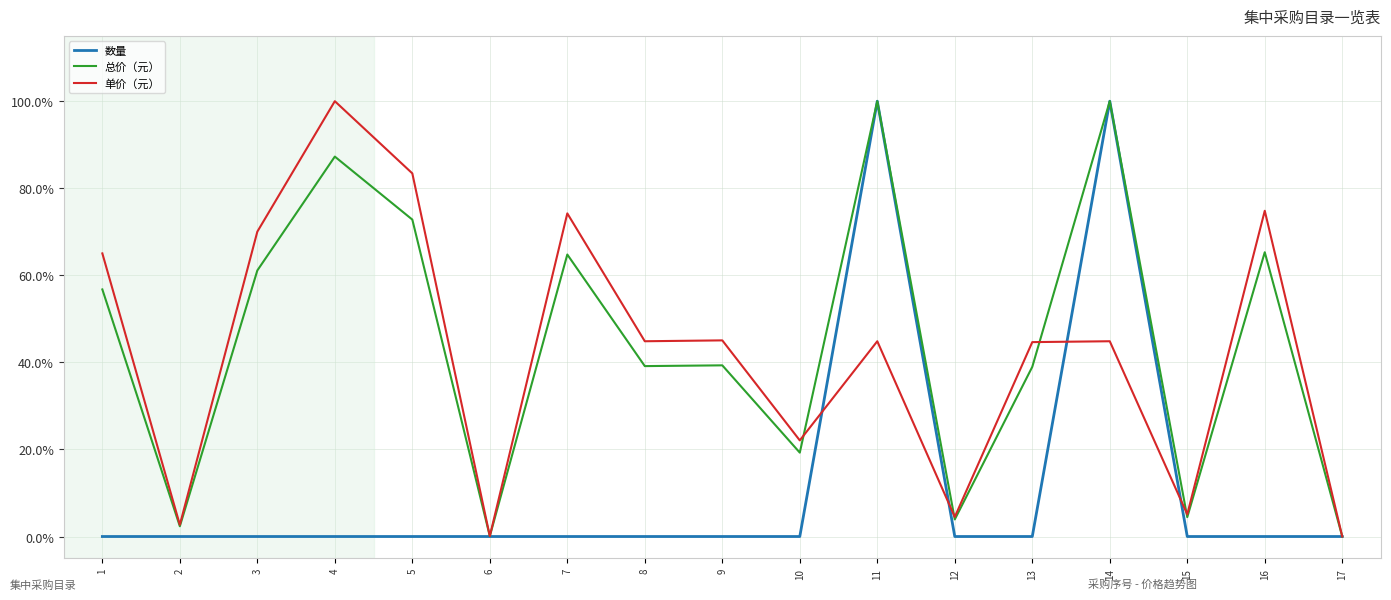

True or false: 数量 and 单价（元） cross at least once.

True